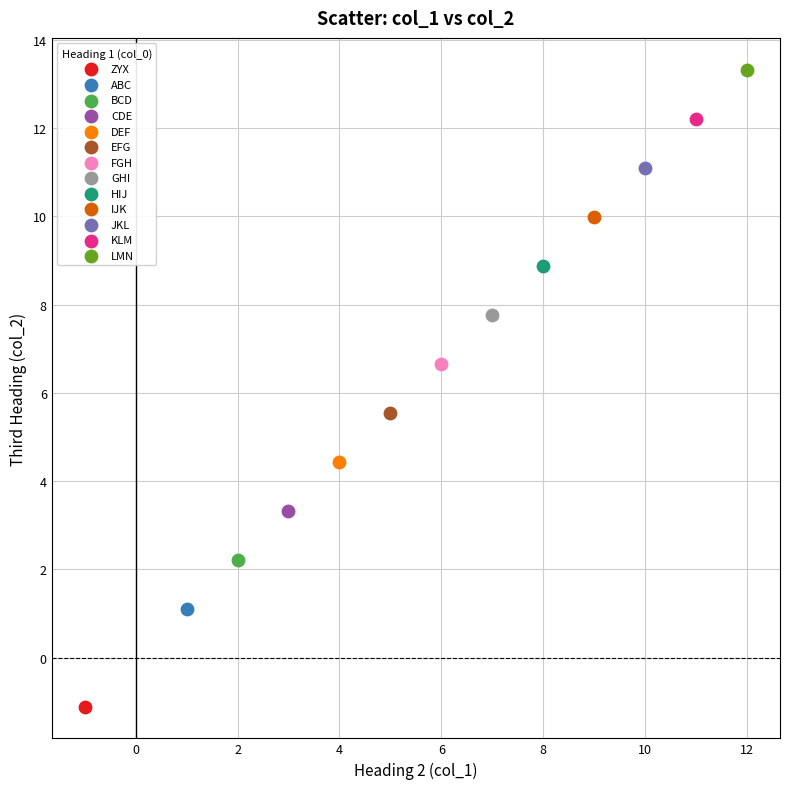

Which series contains the lowest Y value?

ZYX